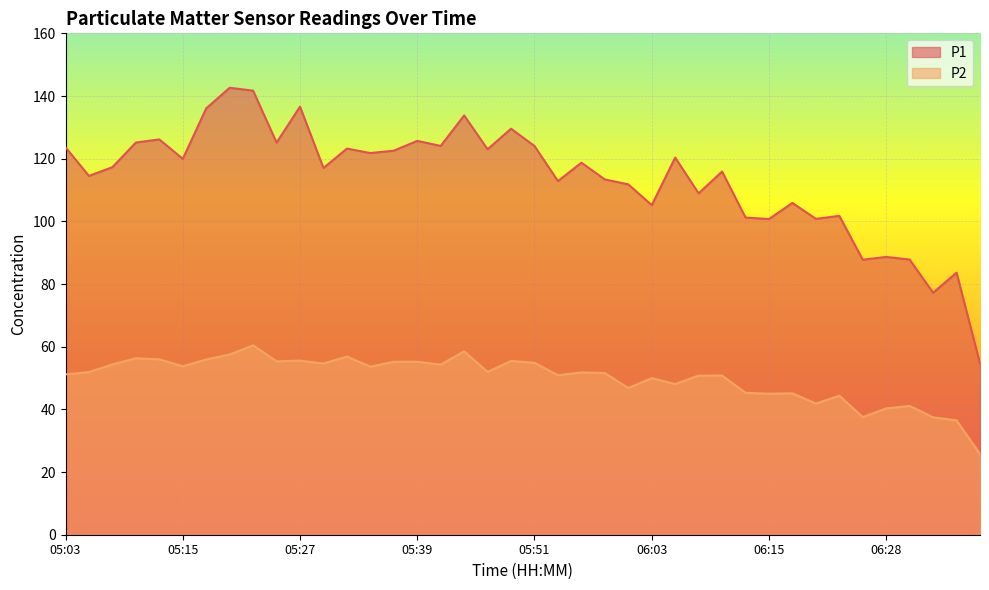

Rank the series by their maximum value, from lowest to highest.

P2, P1